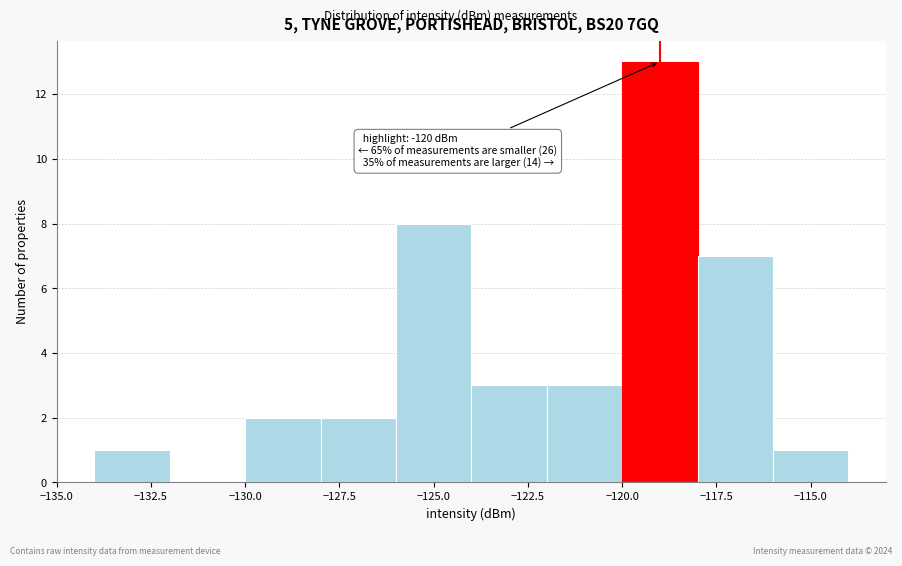

Over which range of the x-axis is the bar tallest?

-120 to -118